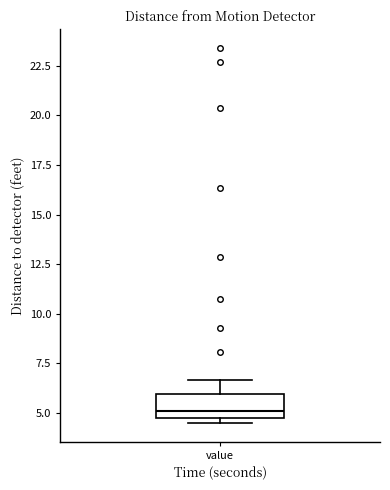

Transcribe this box plot: give where the median line is, the range the box spans, and where the two whiskers end, as read against the y-axis. The values are not printed on the chart, so give them approximately, as read against the axis.

median 5.0 (just above the box's lower edge), box 5.0 to 6.0, whiskers 4.5 to 6.5